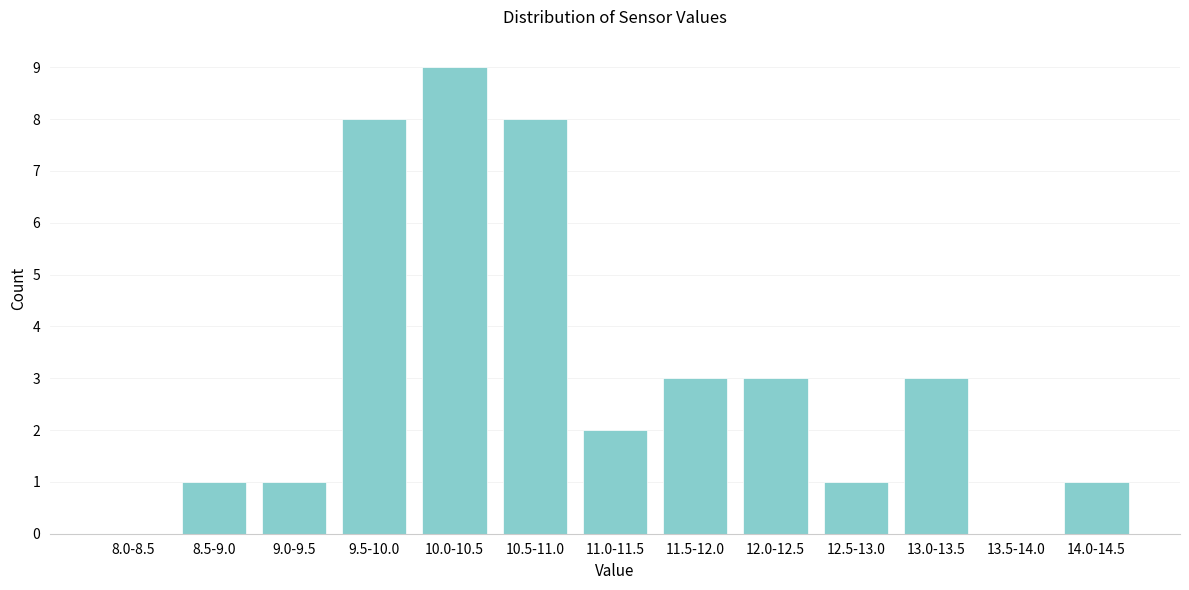

Reading left to right, extract all data points from this chart.

8.0-8.5=0	8.5-9.0=1	9.0-9.5=1	9.5-10.0=8	10.0-10.5=9	10.5-11.0=8	11.0-11.5=2	11.5-12.0=3	12.0-12.5=3	12.5-13.0=1	13.0-13.5=3	13.5-14.0=0	14.0-14.5=1